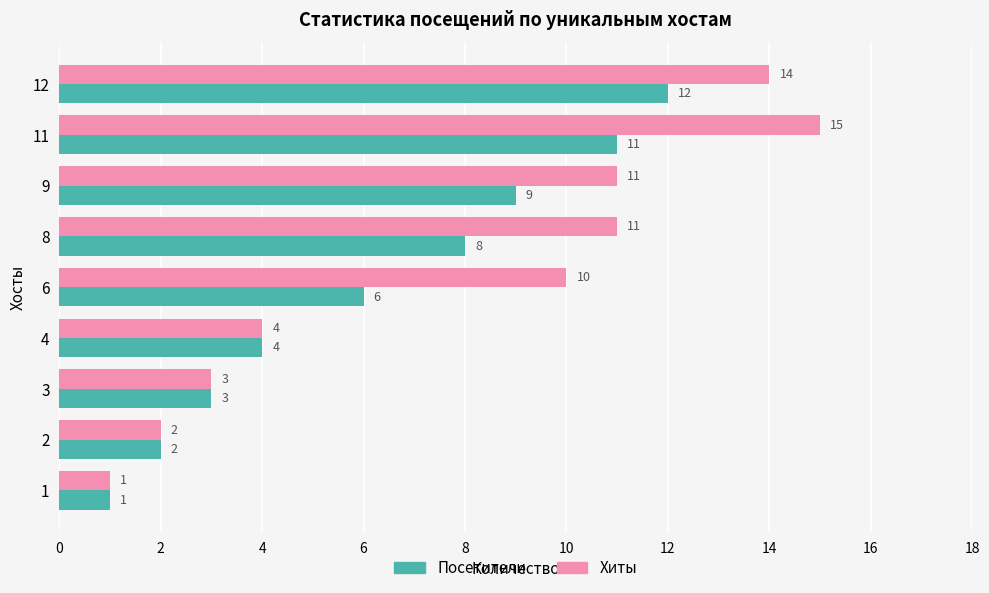

The Хиты series shows 2 at 4. True or false?

False